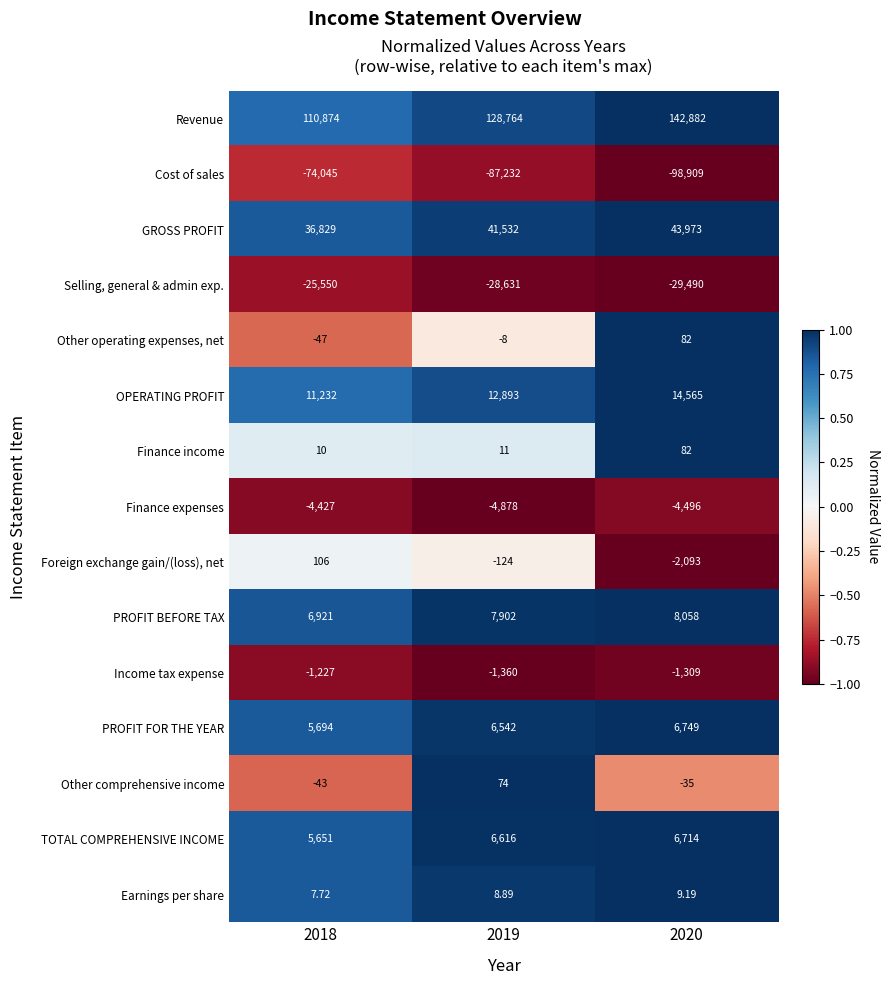

Which series has the widest spread of values?

Revenue